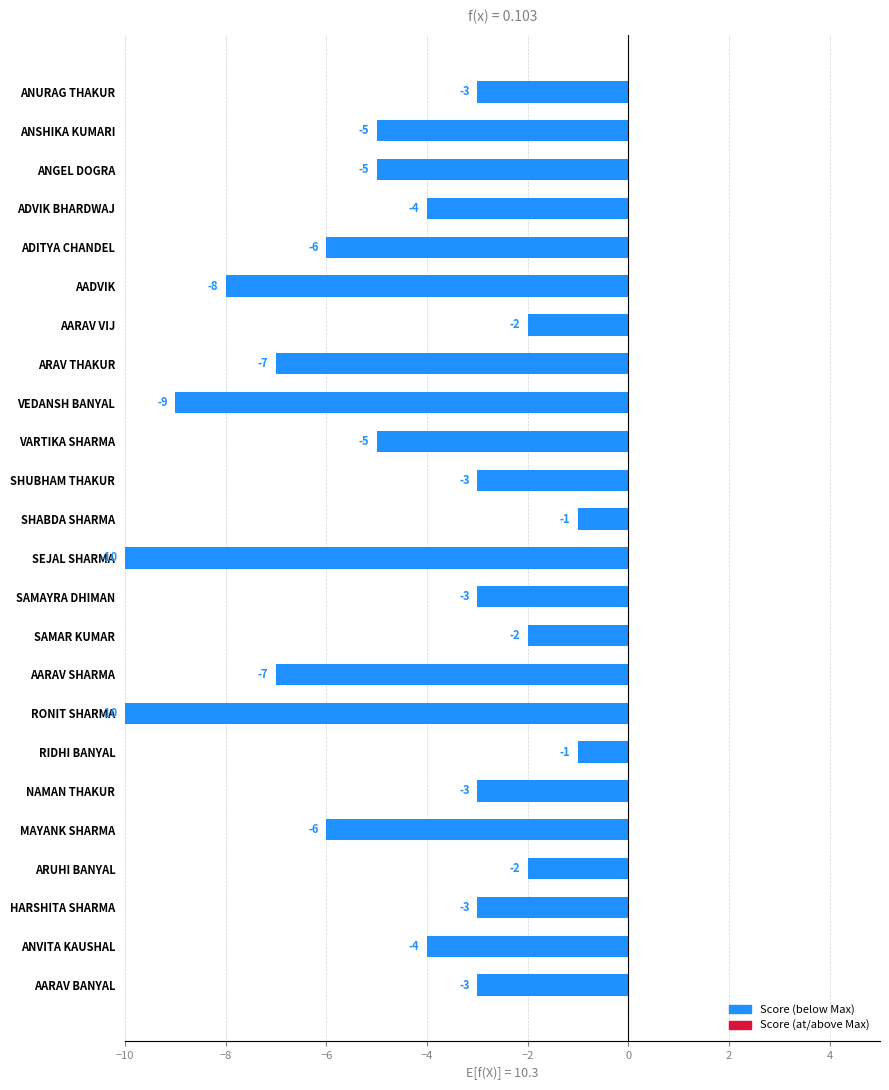

What is the difference between the second highest and minimum values?

9